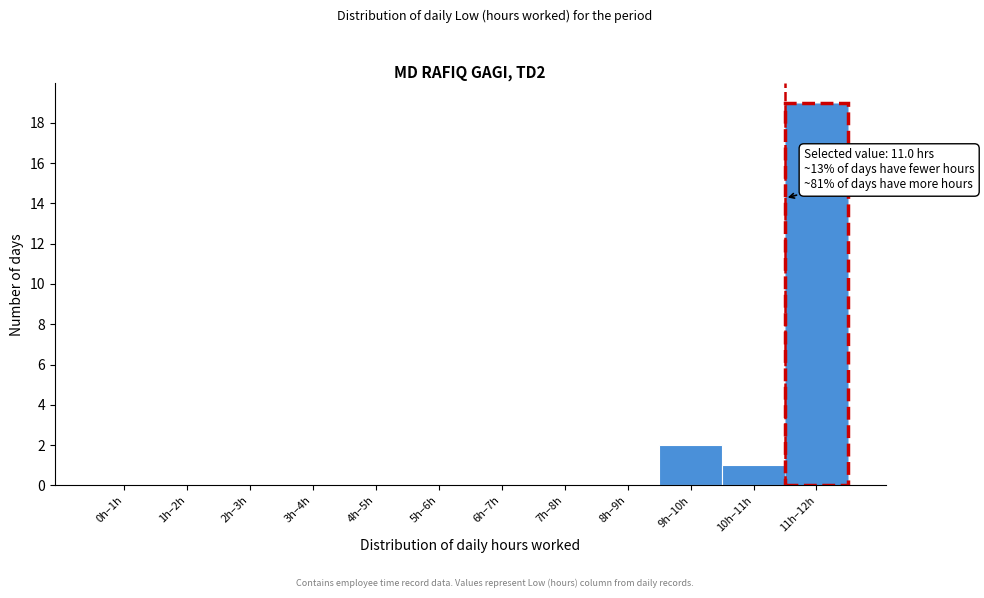

Reading right to left, what are all the values shown in this chart?

11h–12h=19	10h–11h=1	9h–10h=2	8h–9h=0	7h–8h=0	6h–7h=0	5h–6h=0	4h–5h=0	3h–4h=0	2h–3h=0	1h–2h=0	0h–1h=0